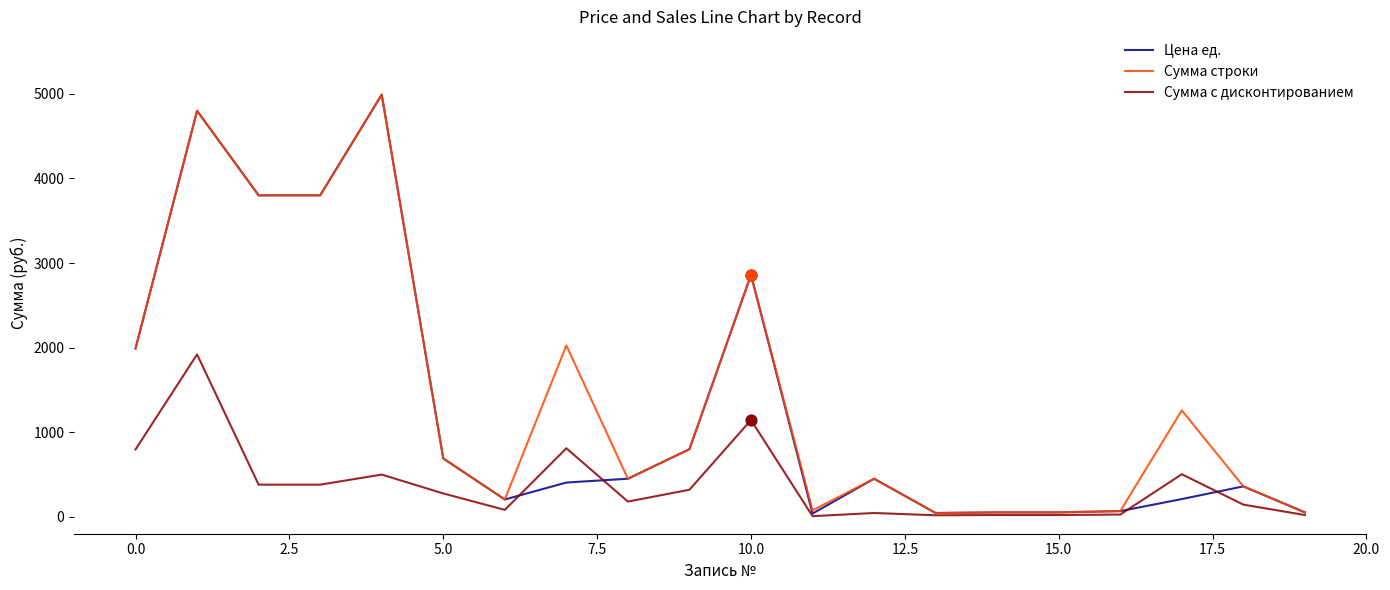

What is the greatest value displayed?

4990.0